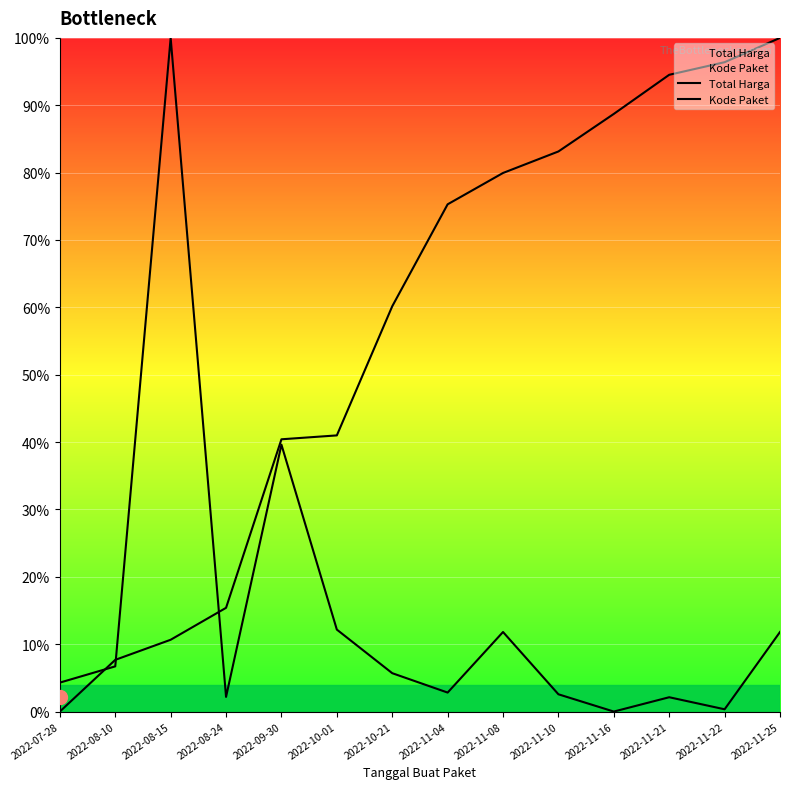

What are all the series names shown in the legend?

Total Harga, Kode Paket